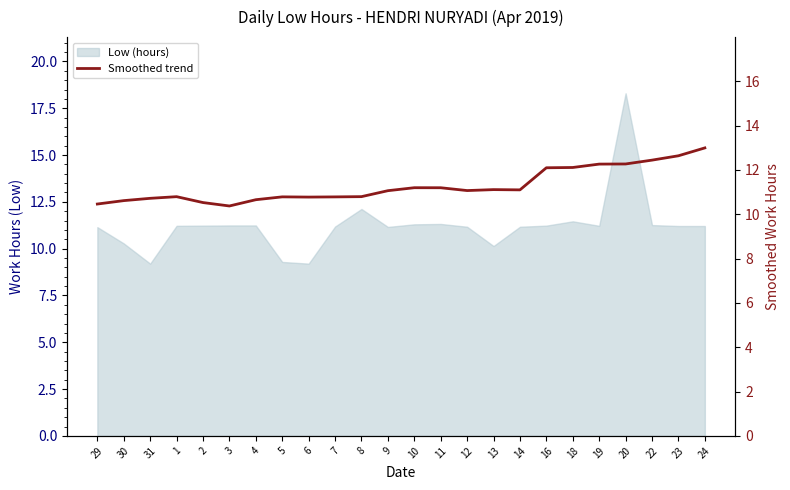

What is the value of the 22nd point from the left?

12.4